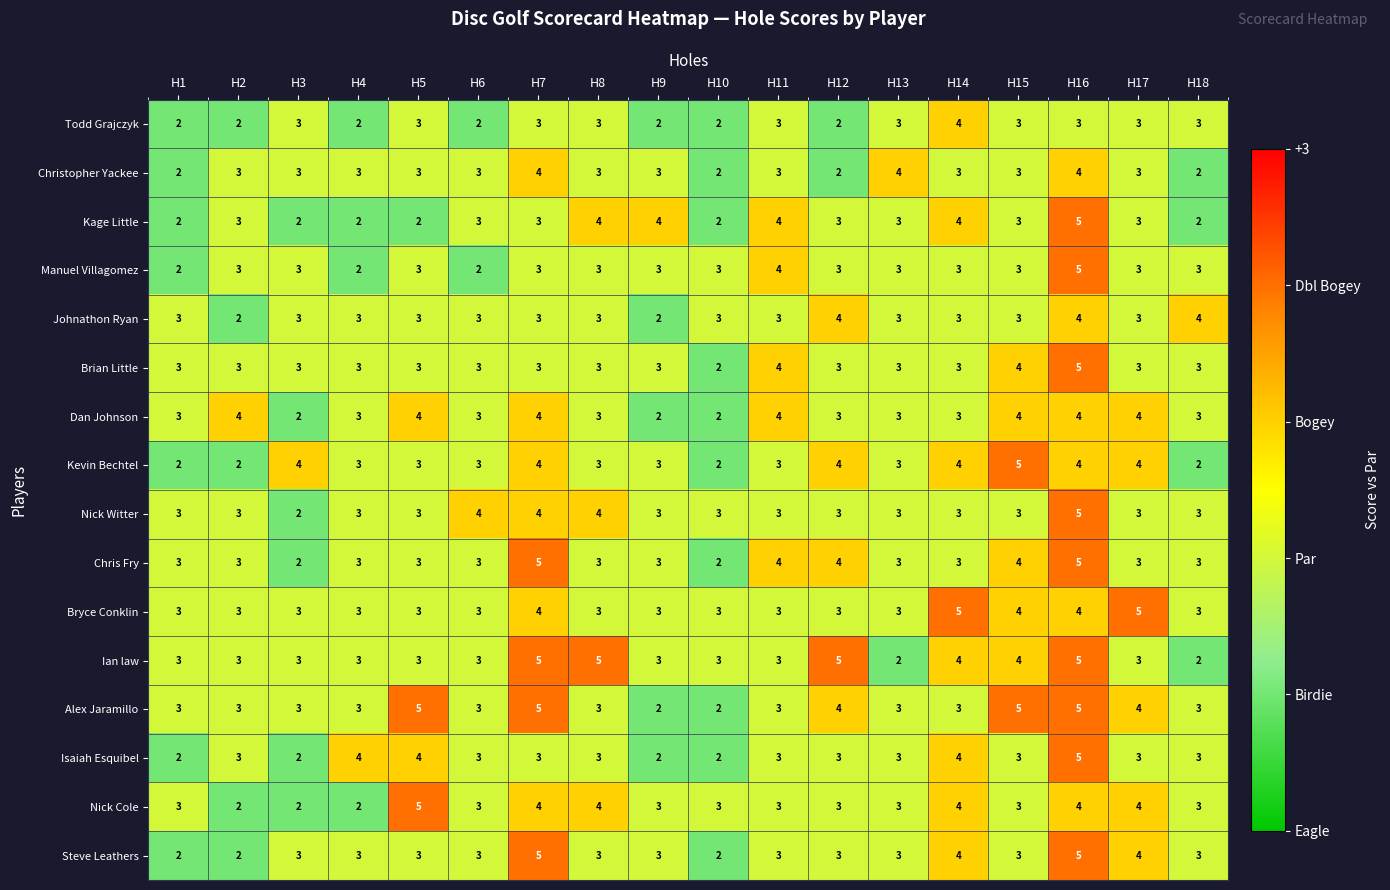

How many Christopher Yackee values are between 3 and 4?

14